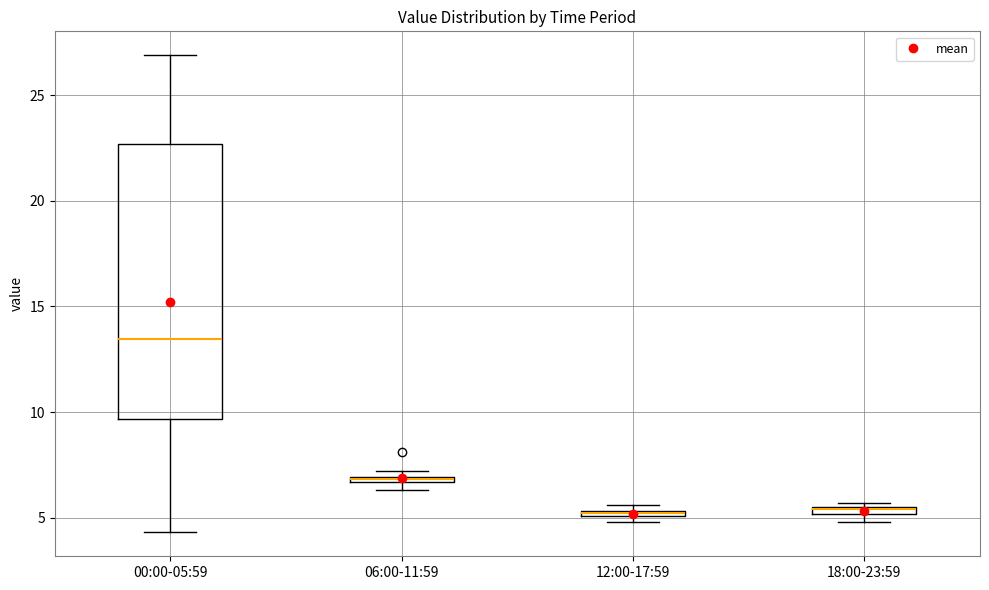

Where is the upper edge of the box for 00:00-05:59 on the y-axis? The values are not printed on the chart, so give them approximately, as read against the axis.

22.5